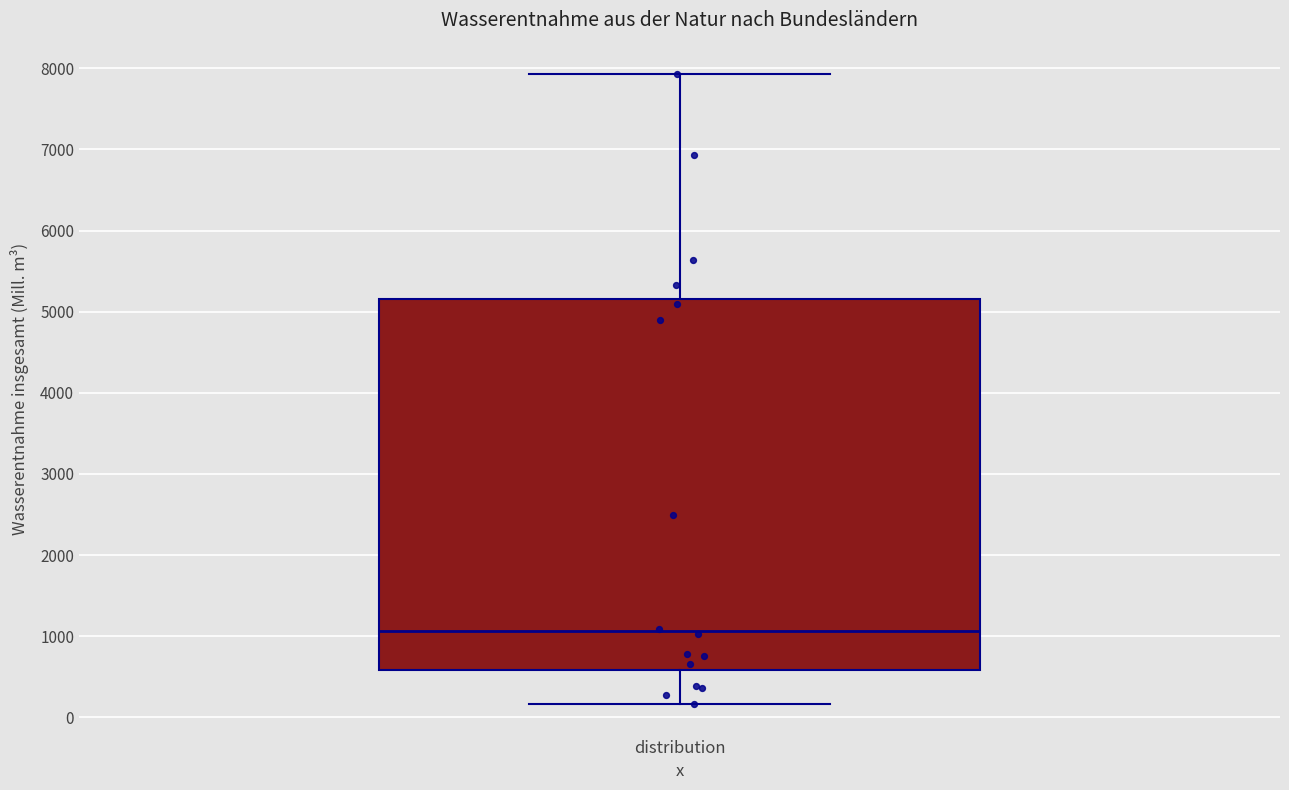

Where does the upper whisker of the box for distribution end on the y-axis? The values are not printed on the chart, so give them approximately, as read against the axis.

7900